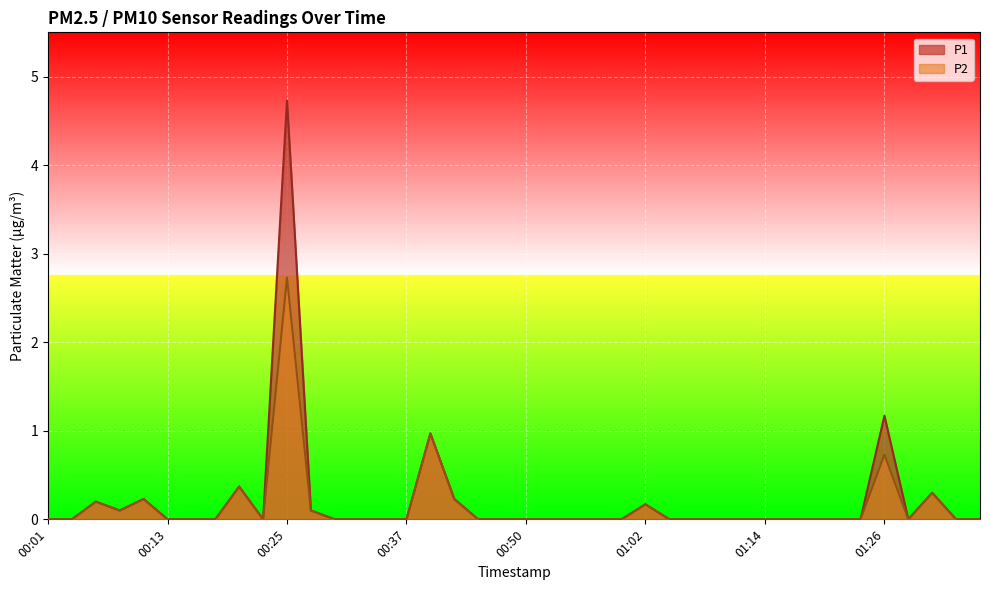

How many interior local peaks does the P1 series have?

8